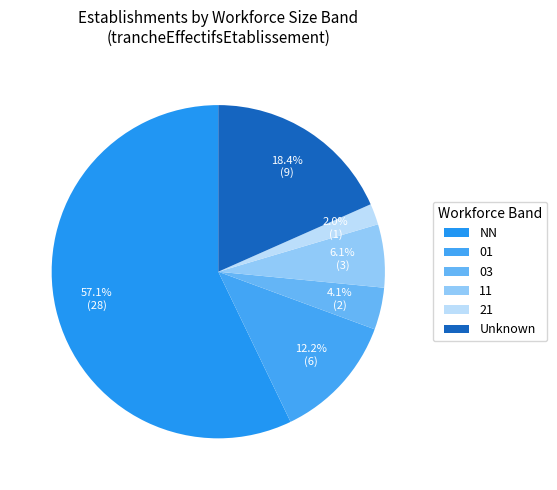

Rank the categories by value from lowest to highest.

21, 03, 11, 01, Unknown, NN